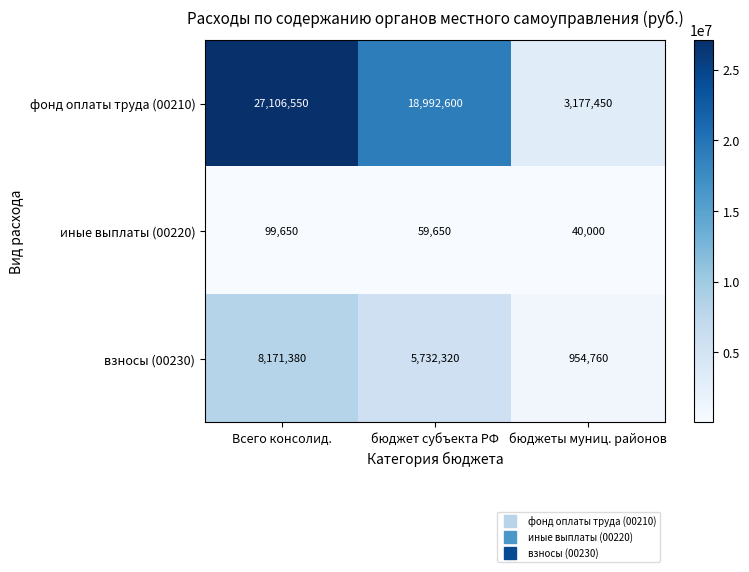

The фонд оплаты труда (00210) series shows 5139654 at бюджеты муниц. районов. True or false?

False